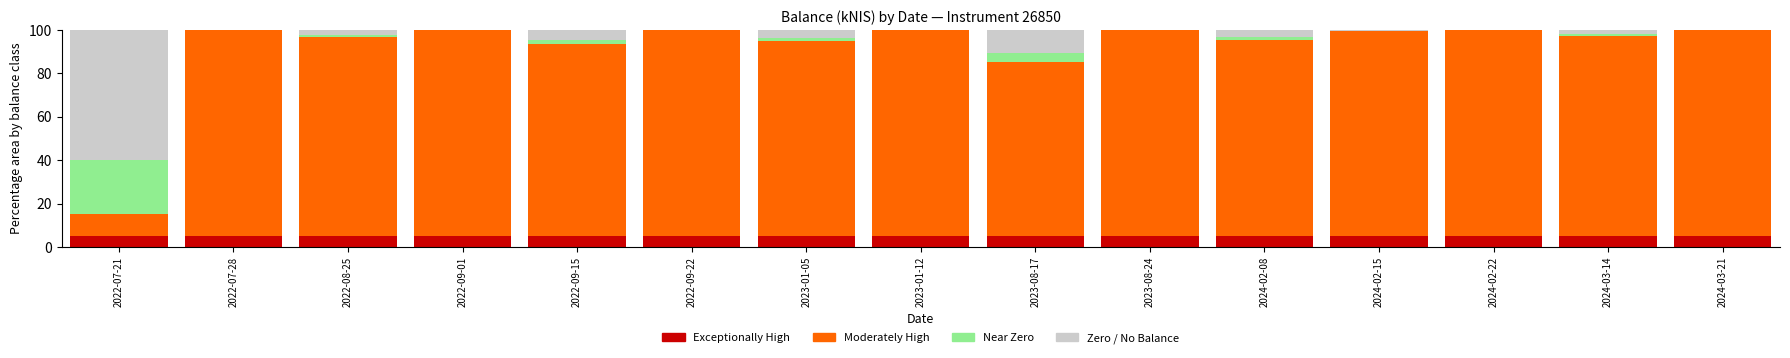

What is the sum of all Exceptionally High values?

75.0